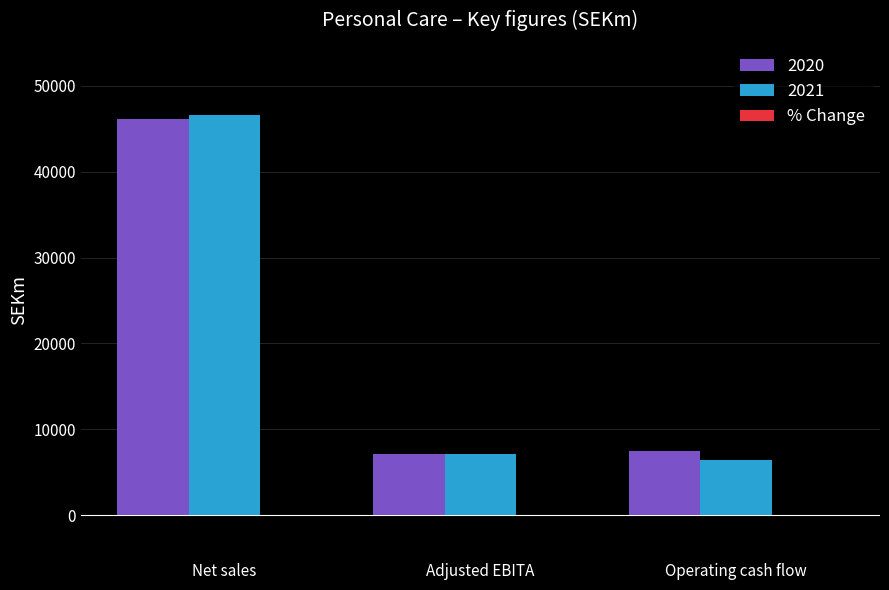

At which category does the chart reach its peak across all series?

Net sales